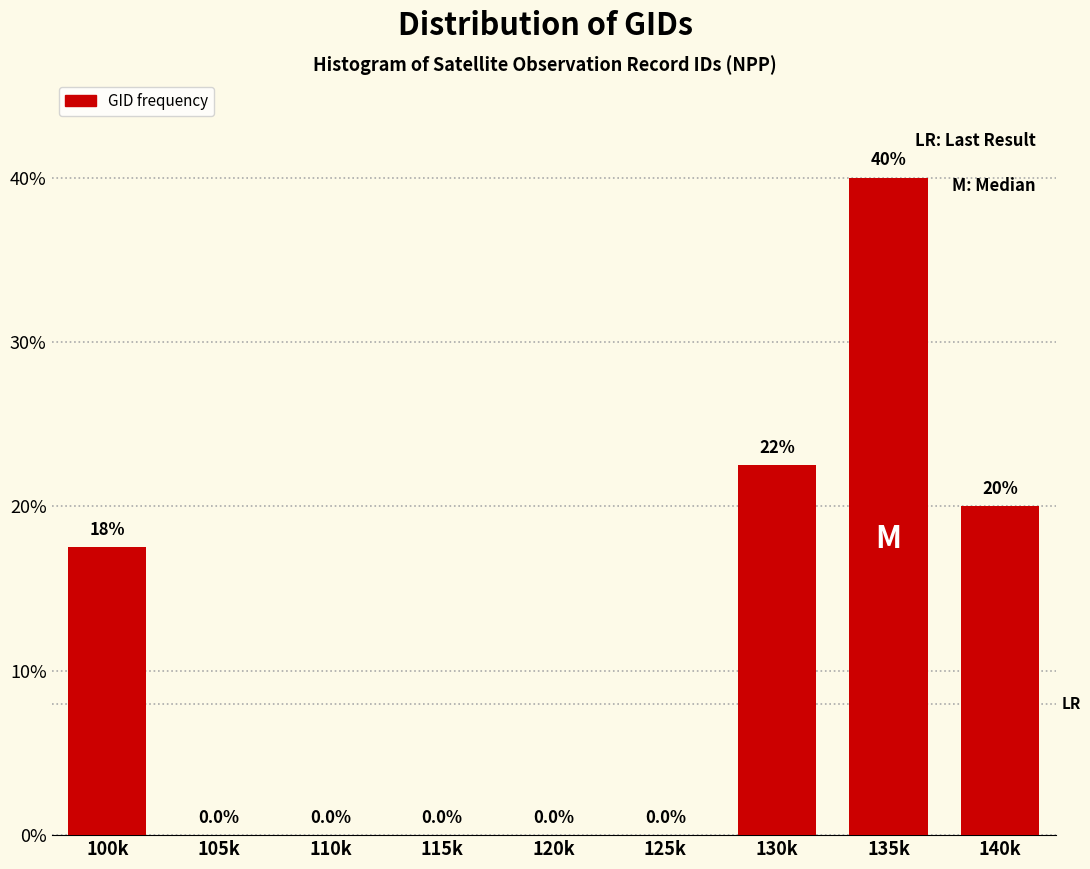

Reading left to right, what are all the values shown in this chart?

100k=17.5	105k=0.0	110k=0.0	115k=0.0	120k=0.0	125k=0.0	130k=22.5	135k=40.0	140k=20.0